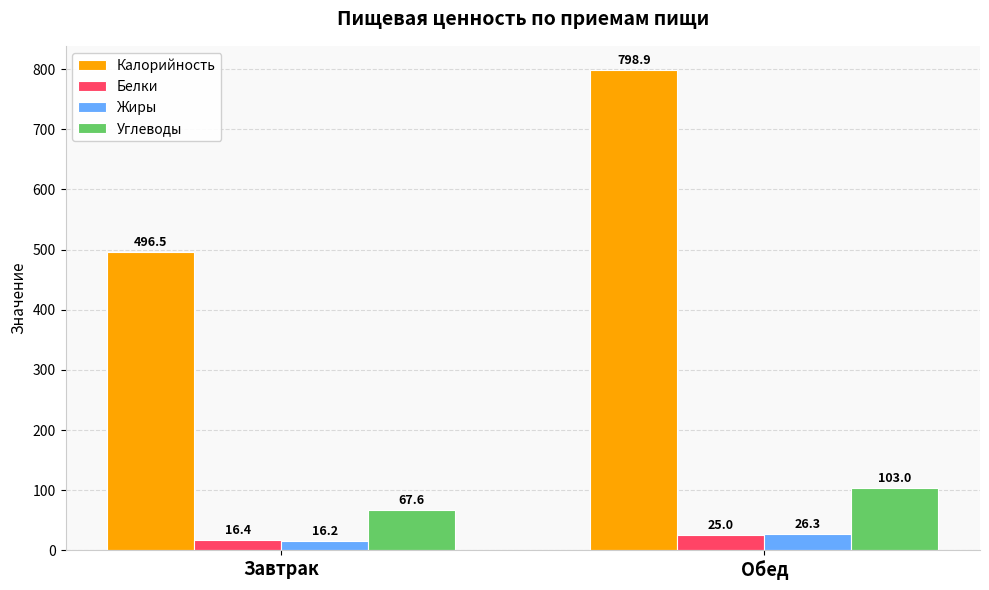

What is the label of the 2nd bar from the right?

Завтрак